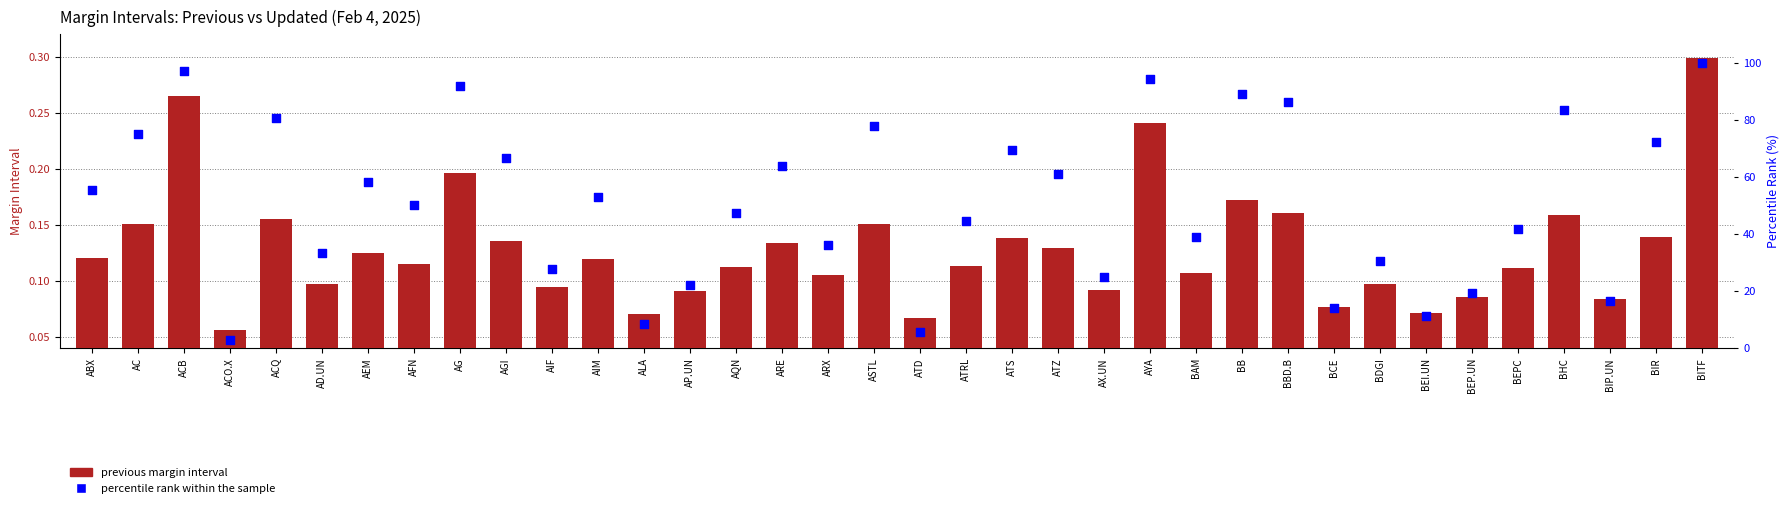

Which series reaches the minimum Y coordinate?

previous margin interval